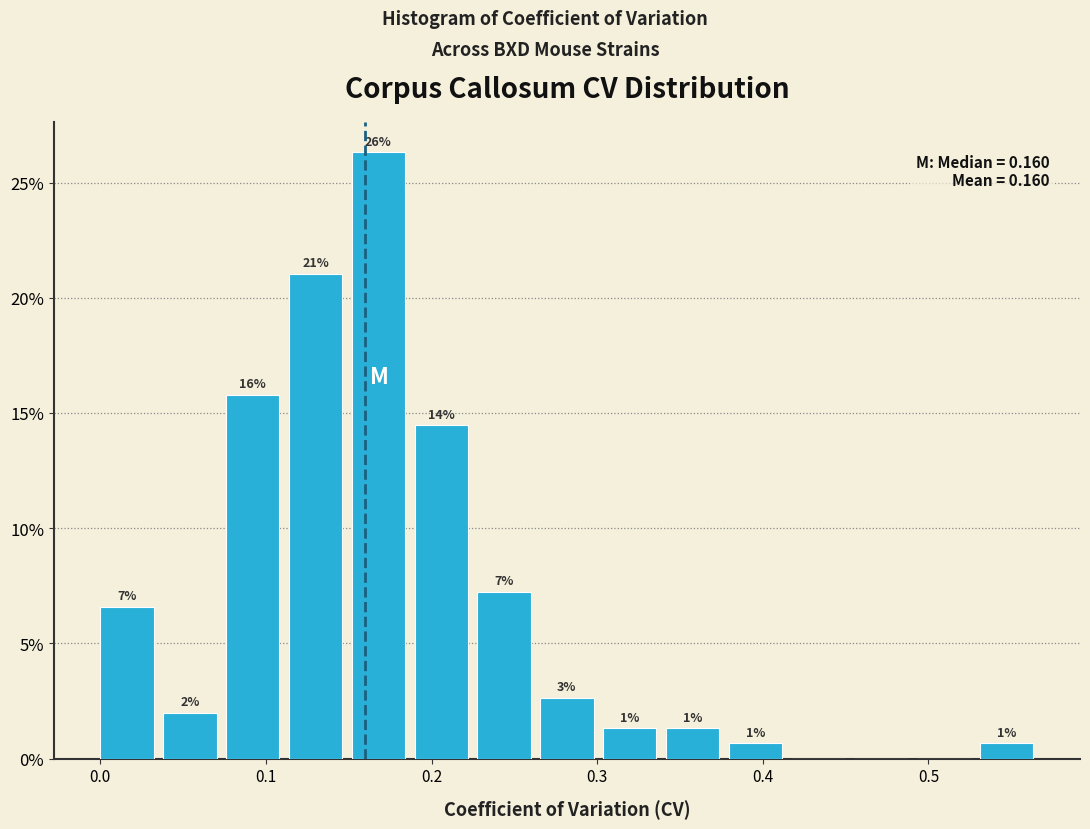

Around what value on the x-axis is the tallest bar? Give the approximate position of its centre, as read against the axis.

0.17